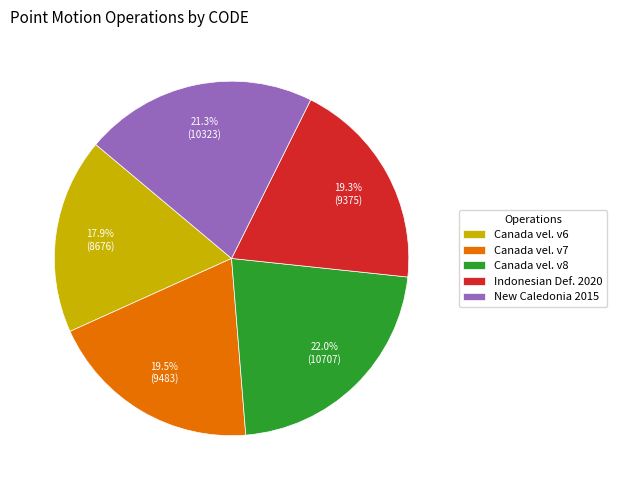

Which slice is the smallest?

Canada vel. v6